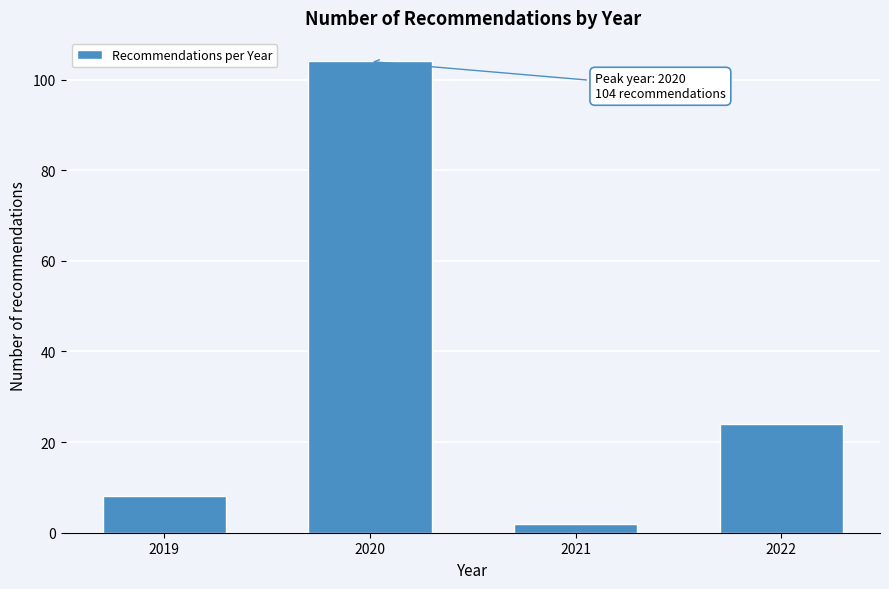

Reading left to right, what are all the values shown in this chart?

8	104	2	24